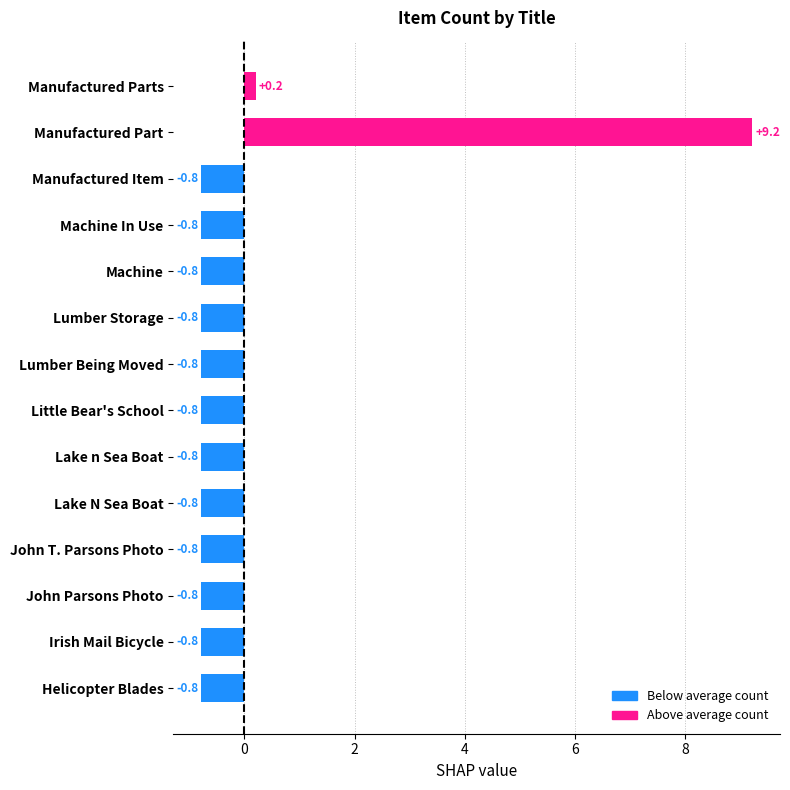

How many negative values are there?

12